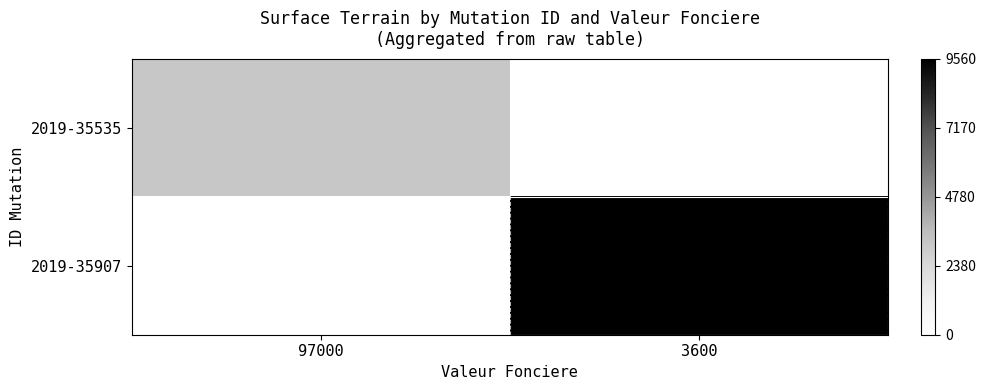

Reading left to right, what are all the values shown in this chart?

2019-35535: 97000=0.3	3600=0.0
2019-35907: 97000=0.0	3600=1.0